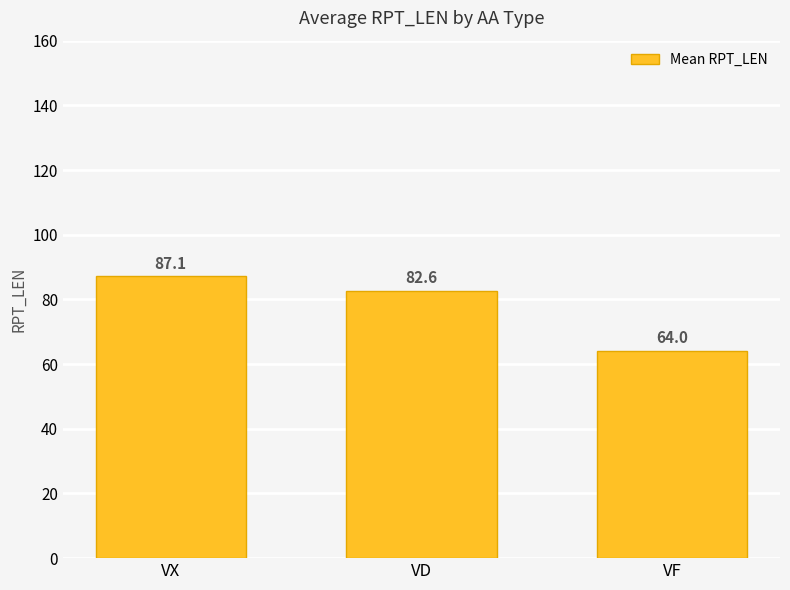

Where is the data nearest to the value 75?

VD